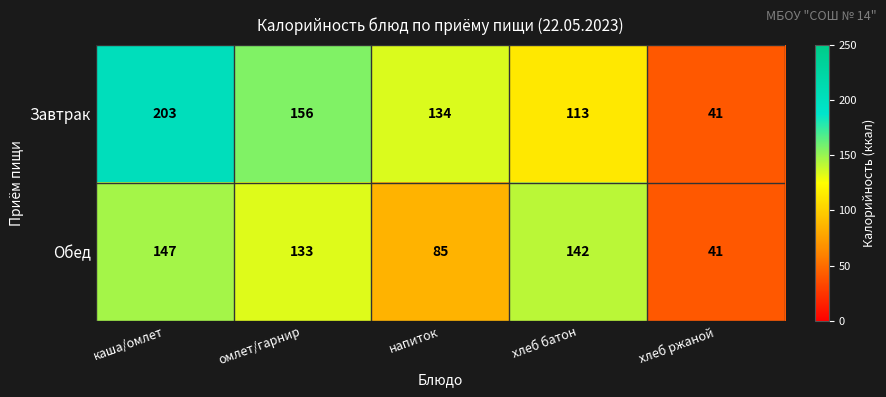

At how many categories does at least one series exceed 195?

1